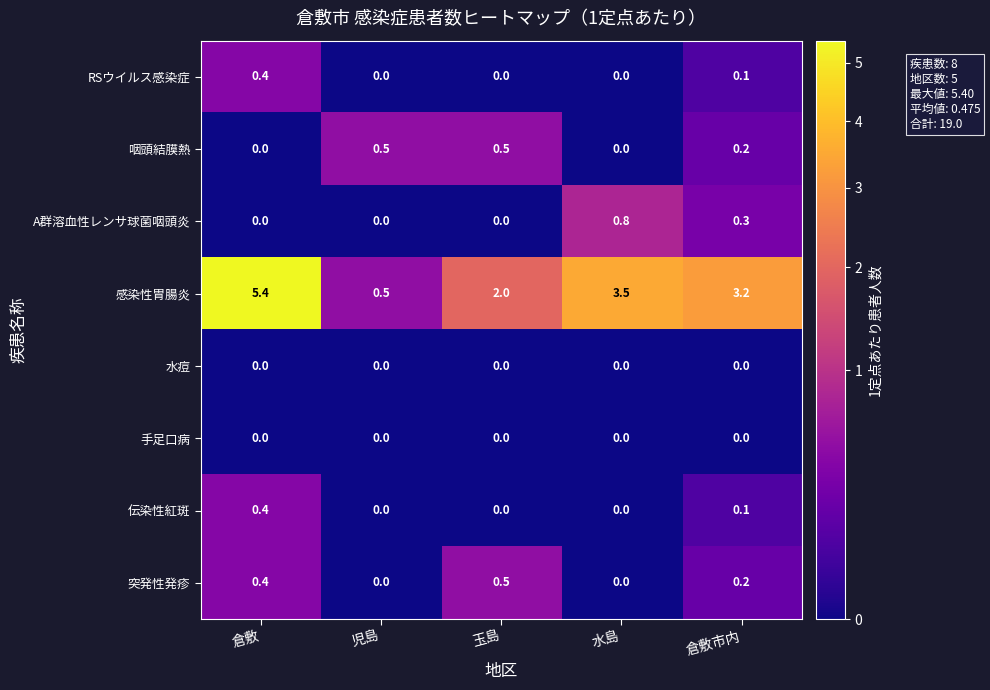

True or false: 感染性胃腸炎 has a value of 3.5 at 水島.

True